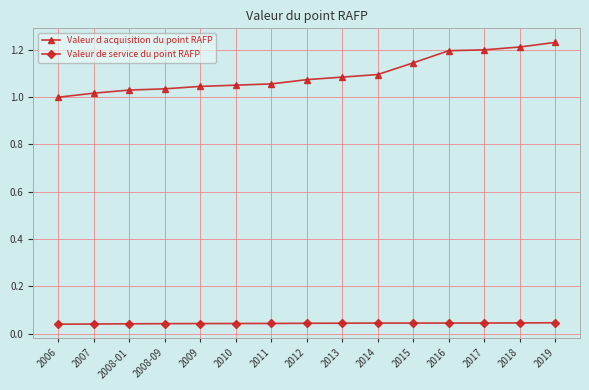

At how many categories does at least one series exceed 0?

15